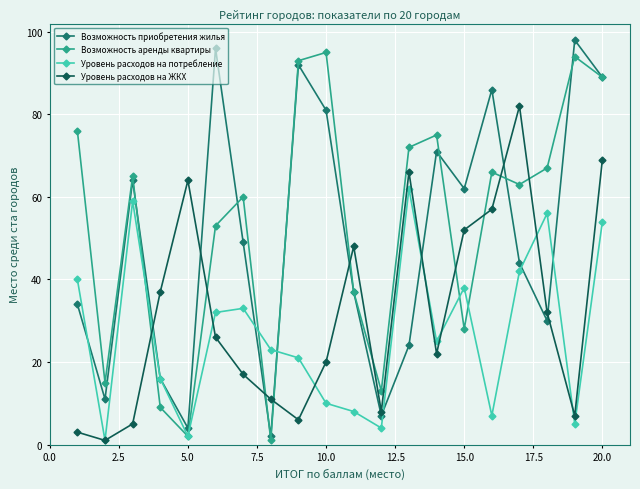

True or false: Уровень расходов на потребление has more than 2 interior local peaks.

True